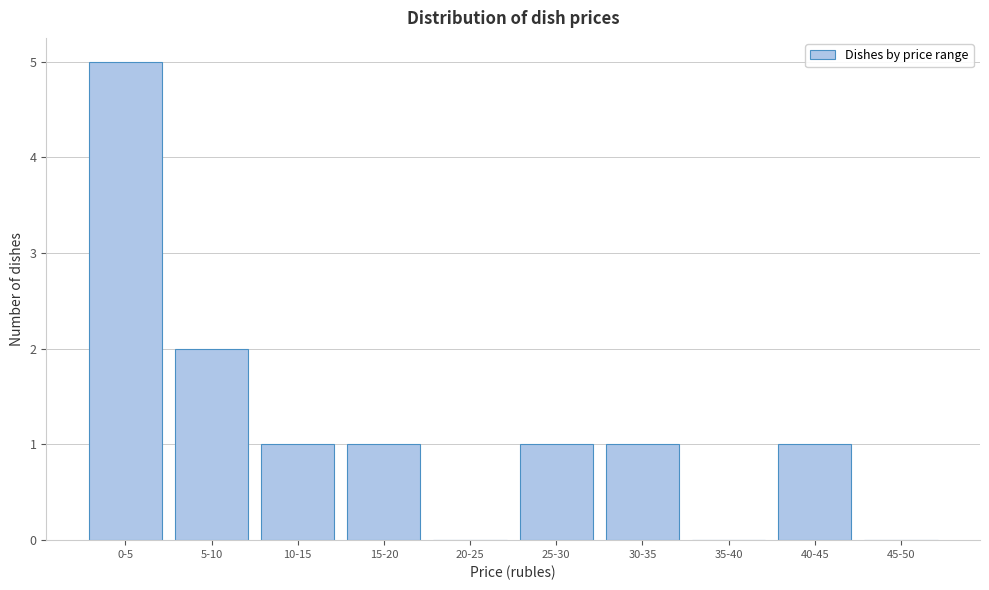

Reading right to left, extract all data points from this chart.

45-50=0	40-45=1	35-40=0	30-35=1	25-30=1	20-25=0	15-20=1	10-15=1	5-10=2	0-5=5